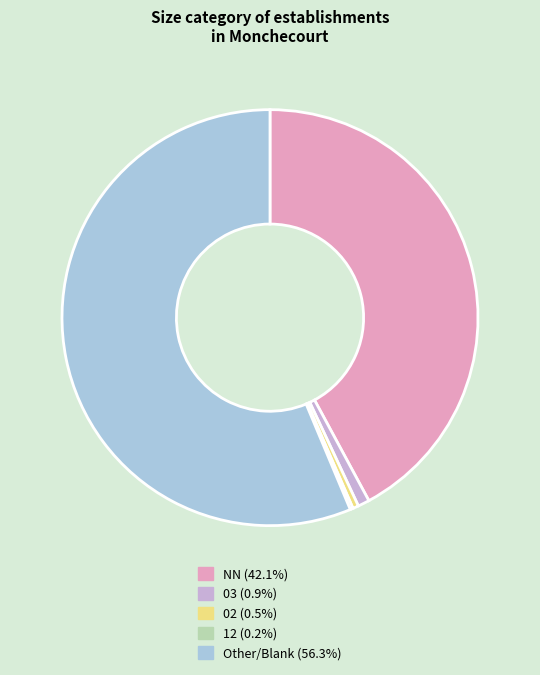

Is there a majority slice in this chart?

Yes